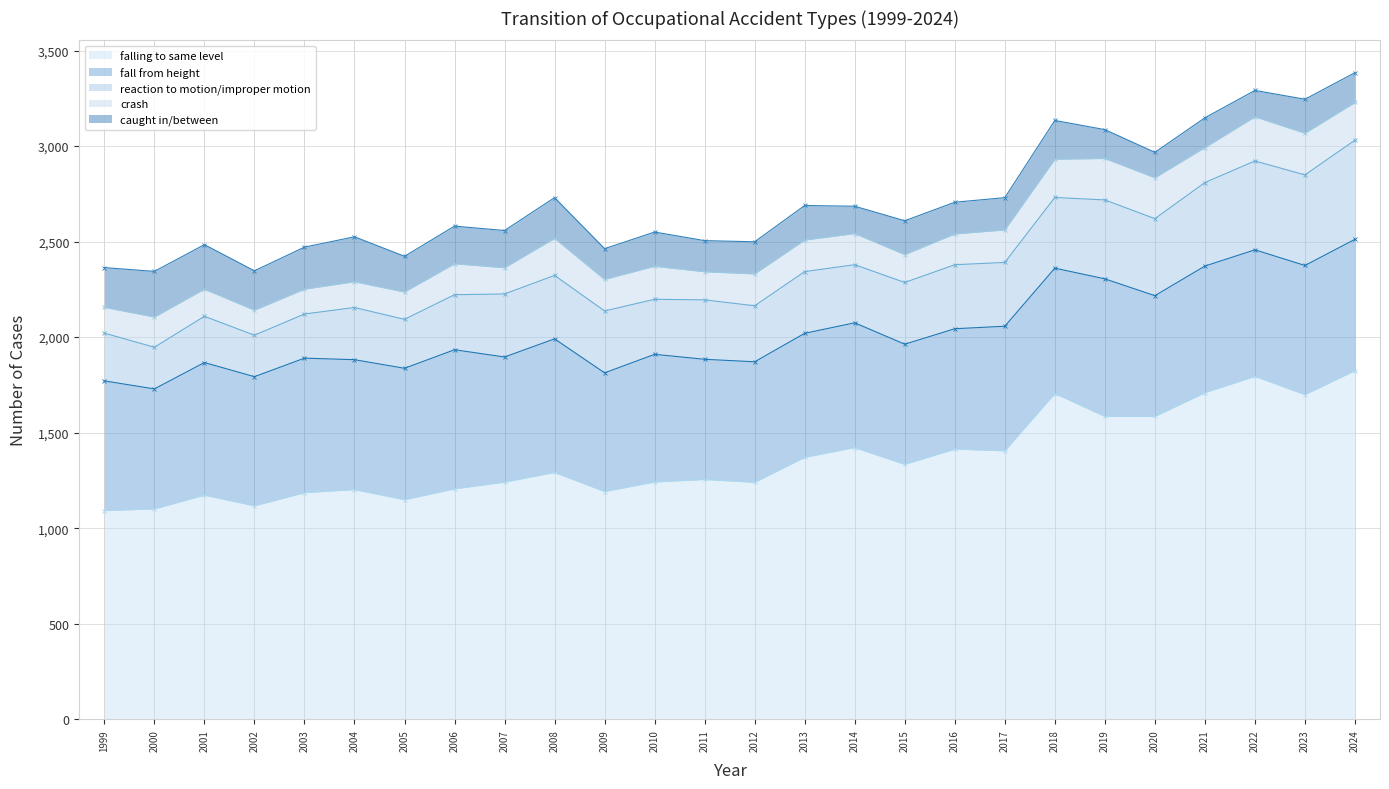

What are all the series names shown in the legend?

falling to same level, fall from height, reaction to motion/improper motion, crash, caught in/between